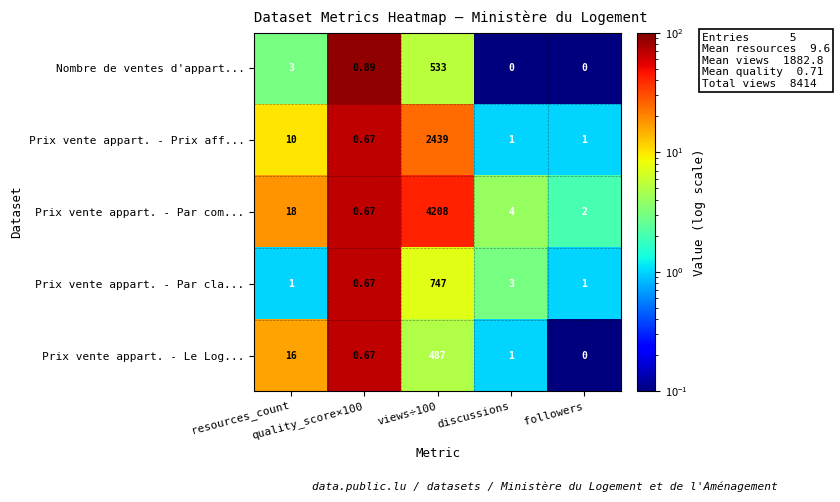

Between resources_count and views÷100, which series saw the biggest shift?

Prix vente appart. - Par com...